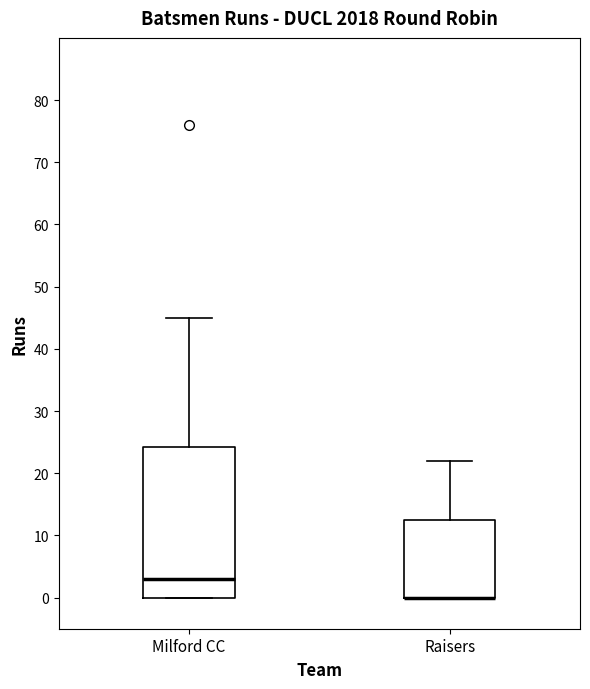

Reading left to right, transcribe this box plot: for each box, give where its median line is, the range the box spans, and where its two whiskers end, as read against the y-axis. The values are not printed on the chart, so give them approximately, as read against the axis.

Milford CC: median 3, box 0 to 24, whiskers 0 to 45
Raisers: median 0 (drawn on the box's lower edge), box 0 to 13, whiskers 0 to 22